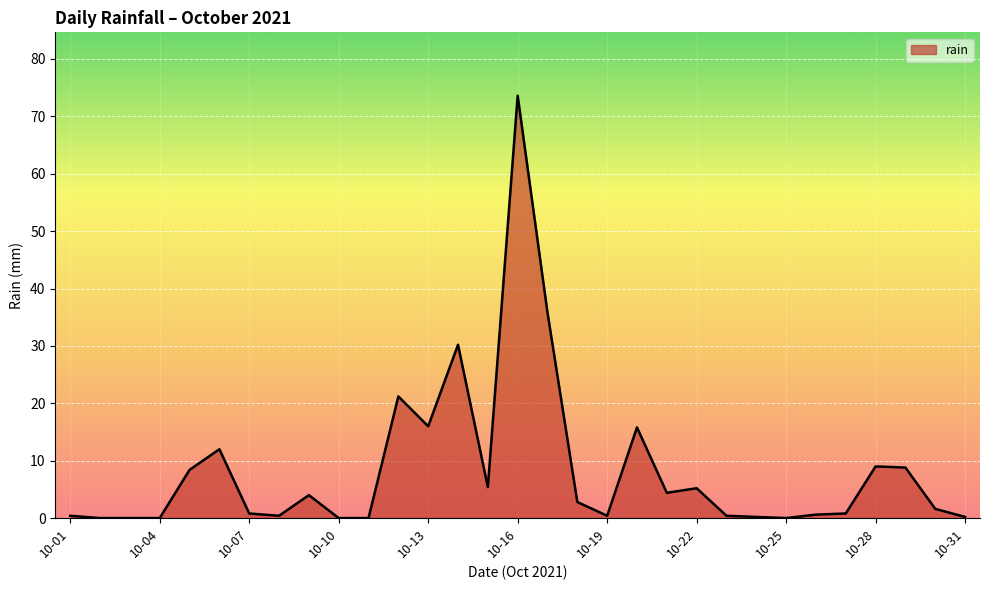

What is the difference between the maximum and minimum values?

73.6